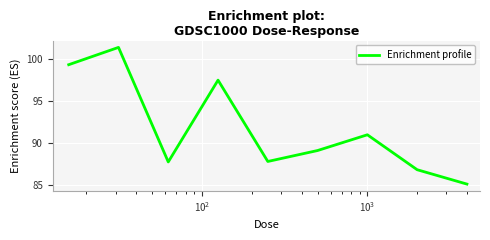

What is the maximum value shown in the chart?

101.3